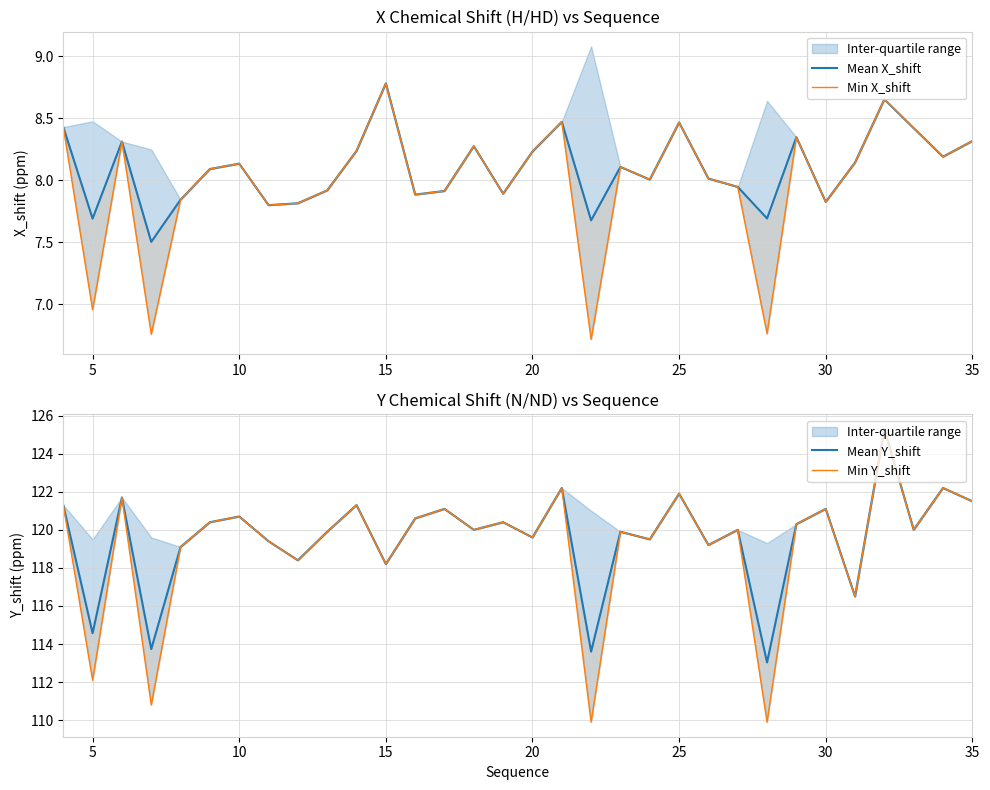

True or false: Mean Y_shift and Min X_shift cross at least once.

False